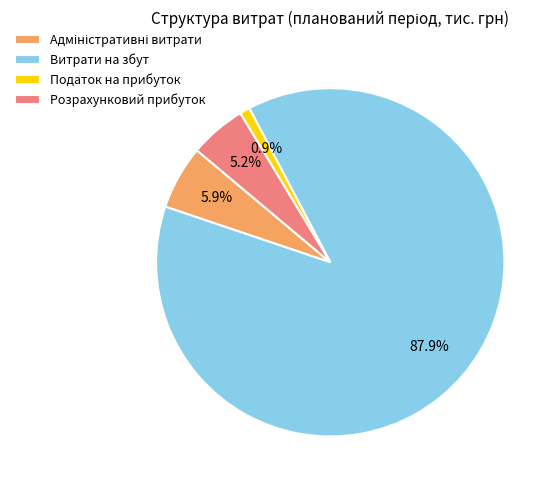

Is Податок на прибуток the majority of the pie?

No